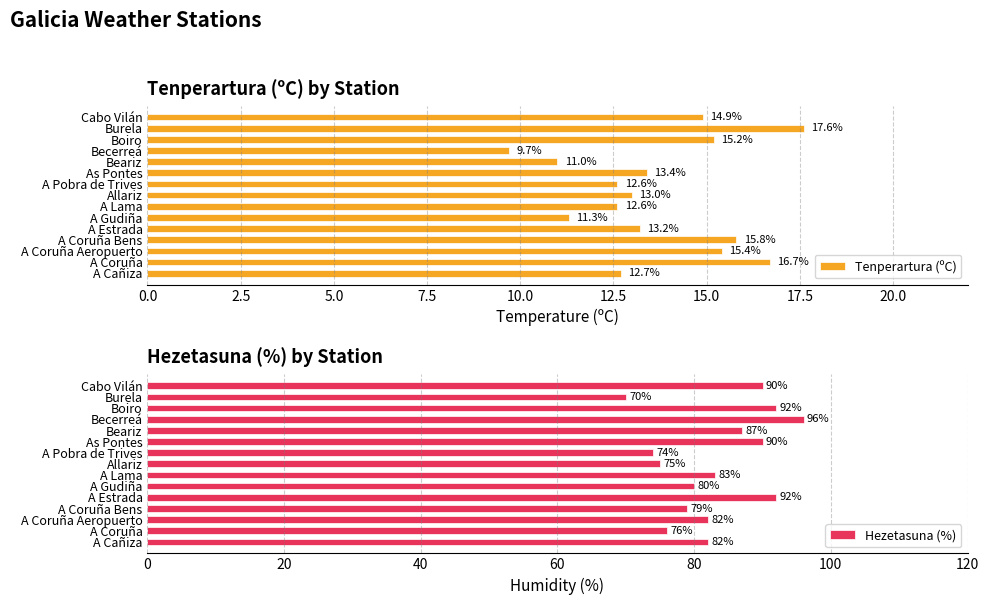

At how many categories does at least one series exceed 42?

15